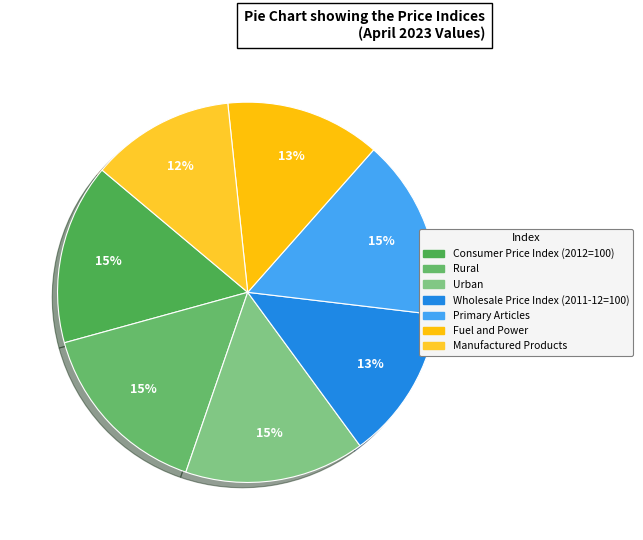

Combined, do Rural and Consumer Price Index (2012=100) account for over 50%?

No